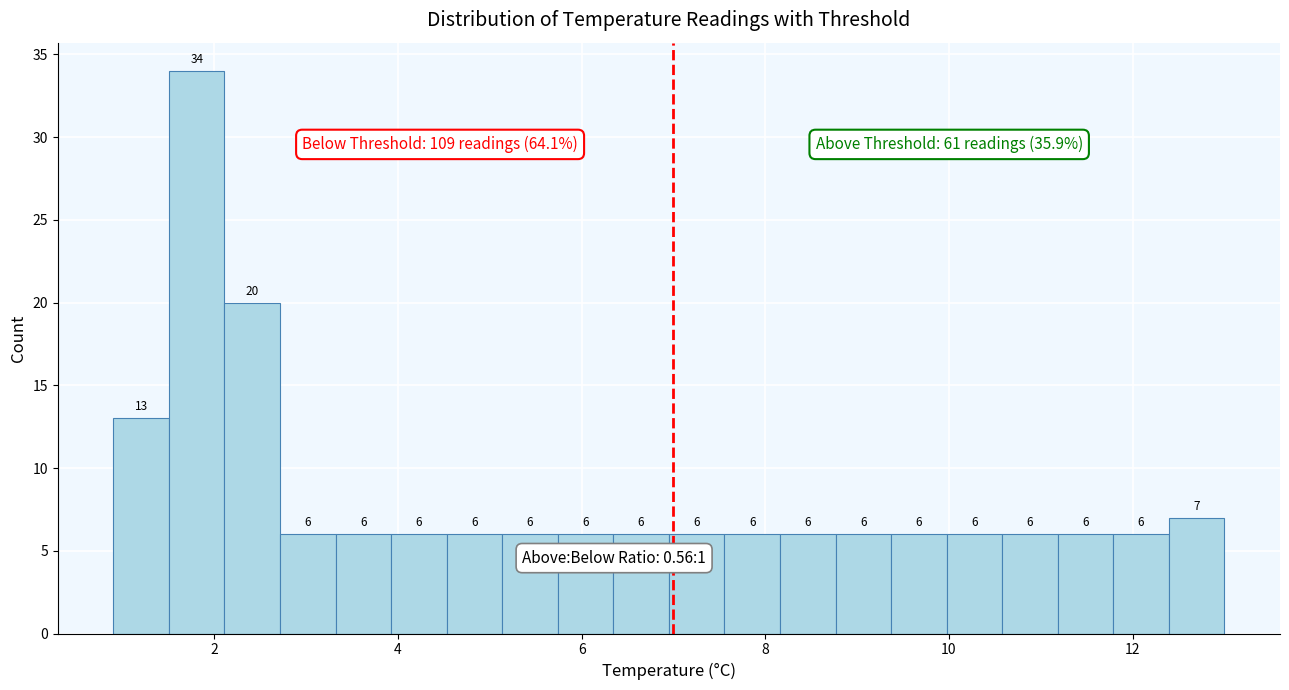

Around what value on the x-axis is the tallest bar? Give the approximate position of its centre, as read against the axis.

1.8